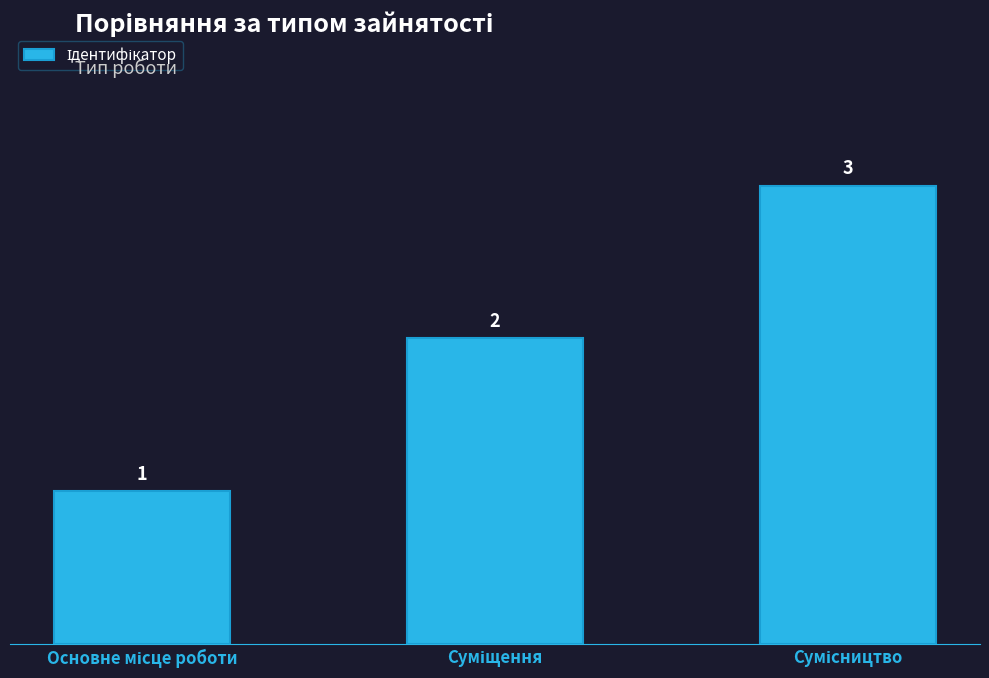

Count the values in the range 1 to 3.

3